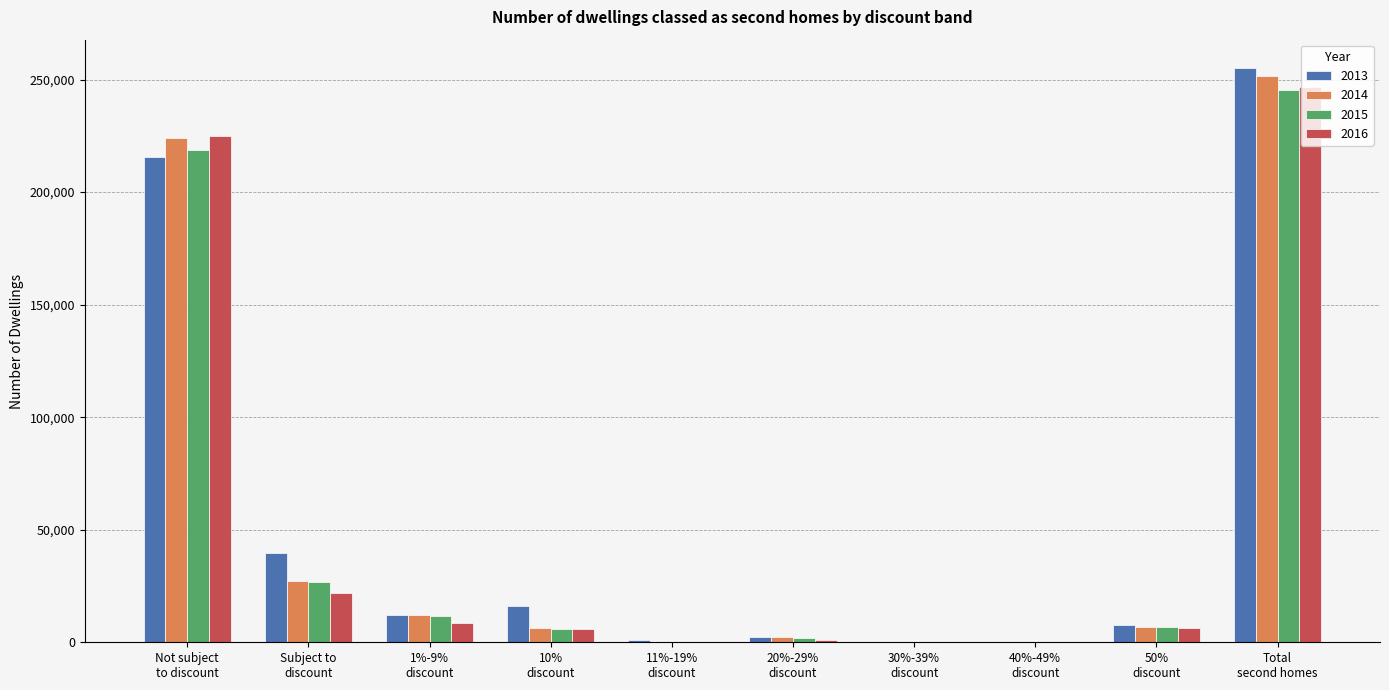

What is the greatest value displayed?

254981